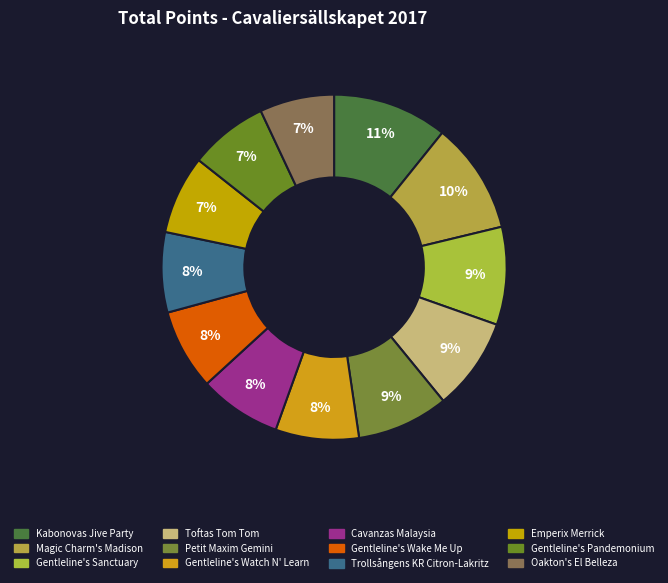

To the nearest percent, what is the difference between the Magic Charm's Madison and Gentleline's Wake Me Up slice percentages?

3%